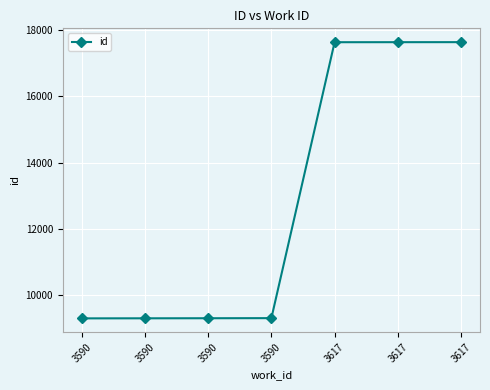

Approximately how many times larger is the value at 3617 compared to 3617?

1.0